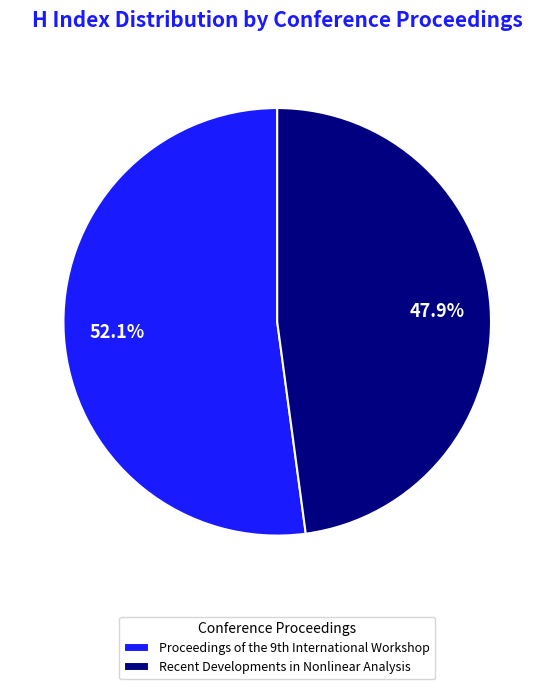

The Recent Developments in Nonlinear Analysis slice represents 35% of the pie. True or false?

False